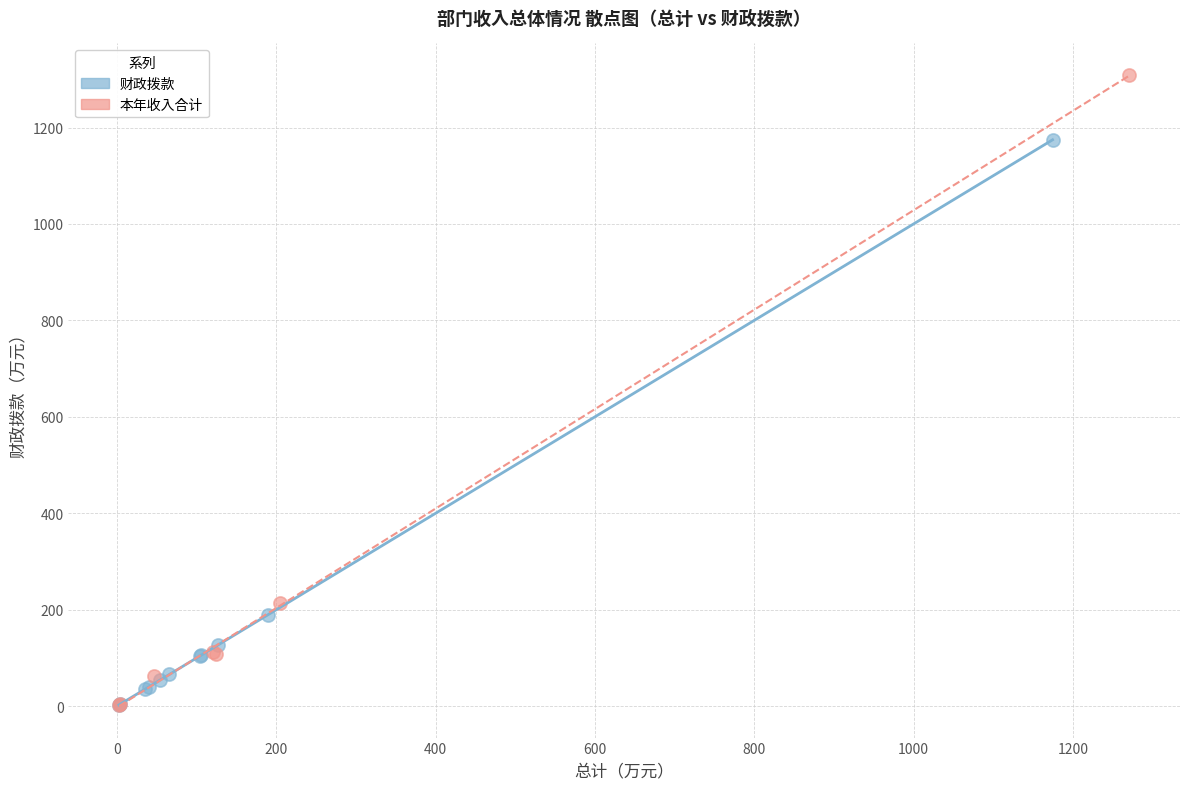

Which series reaches the maximum Y coordinate?

本年收入合计